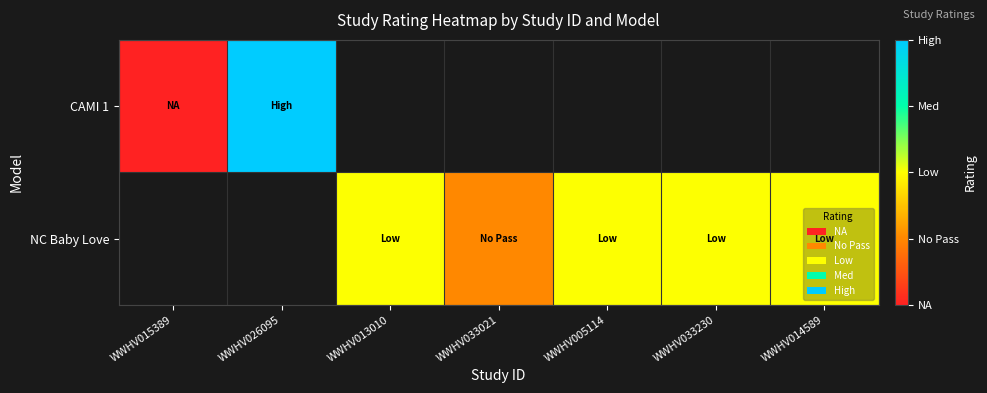

What is the highest value of the CAMI 1 series?

4.0